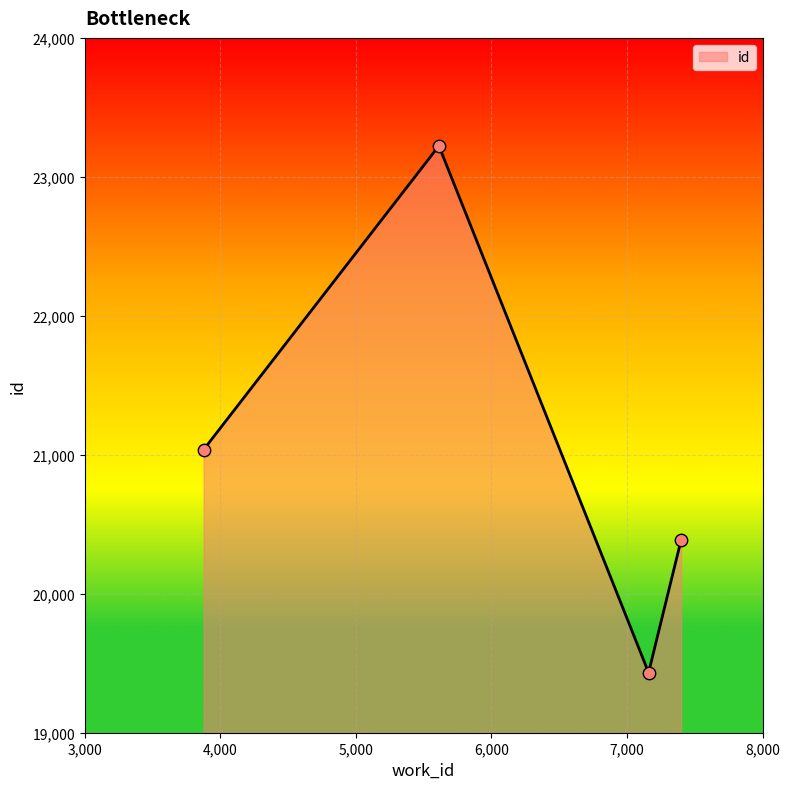

True or false: there are more than 2 points higher than both neighbors.

False